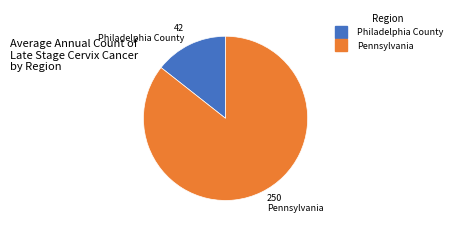

Does Philadelphia County represent more than half of the total?

No